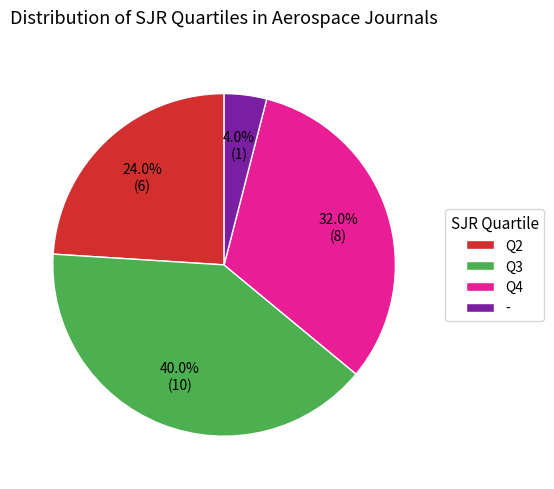

Between Q4 and Q2, which is larger?

Q4